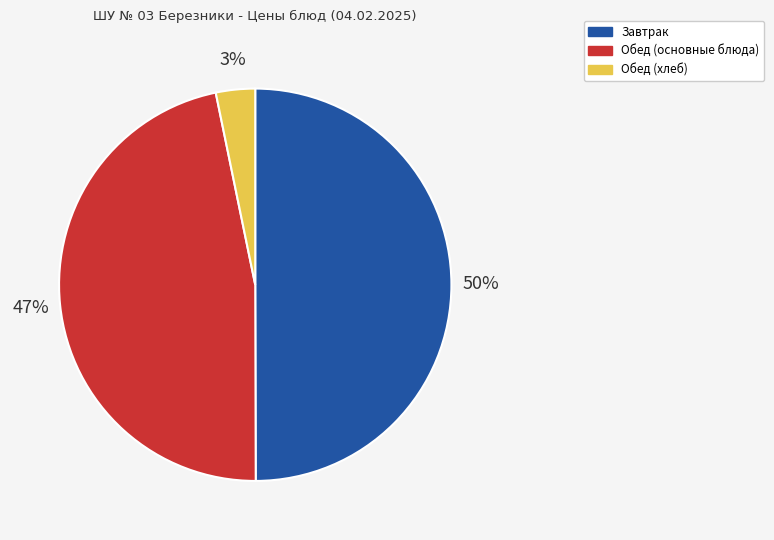

To the nearest percent, what is the difference between the largest and smallest slice percentages?

47%